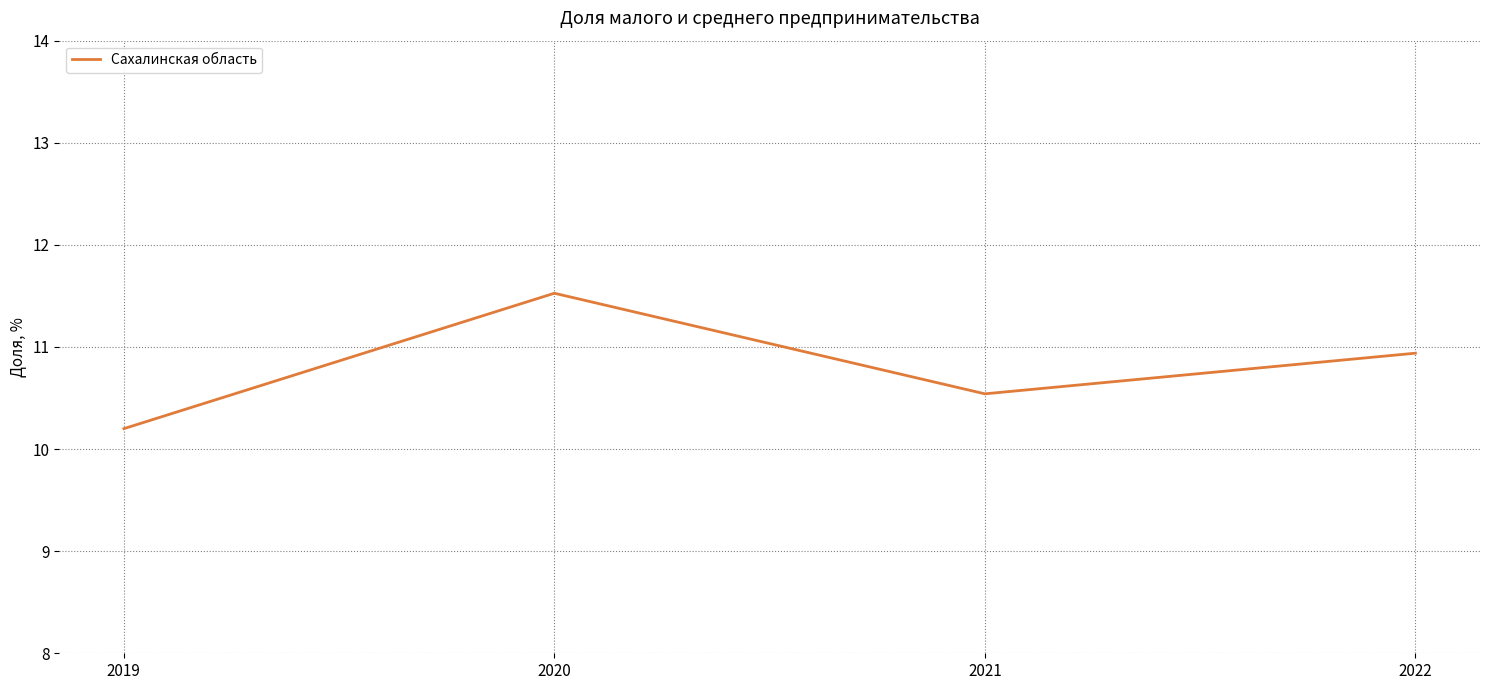

At which label is the value closest to 10?

2019